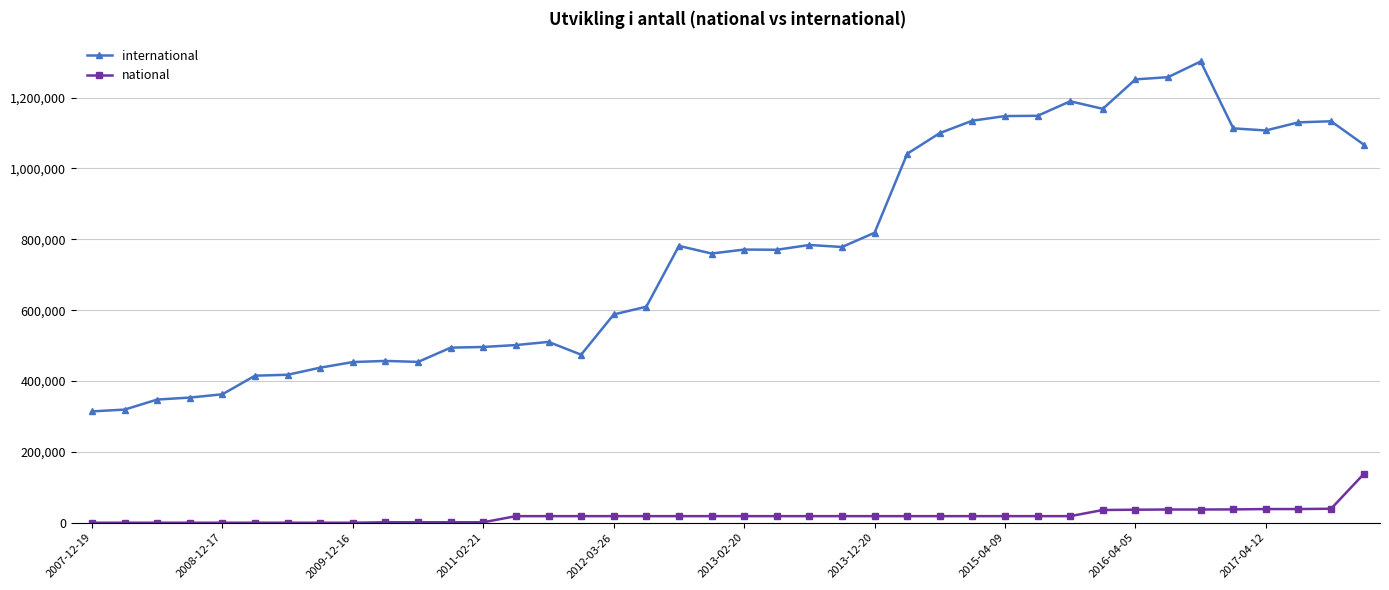

Rank the series by their average value, from highest to lowest.

international, national